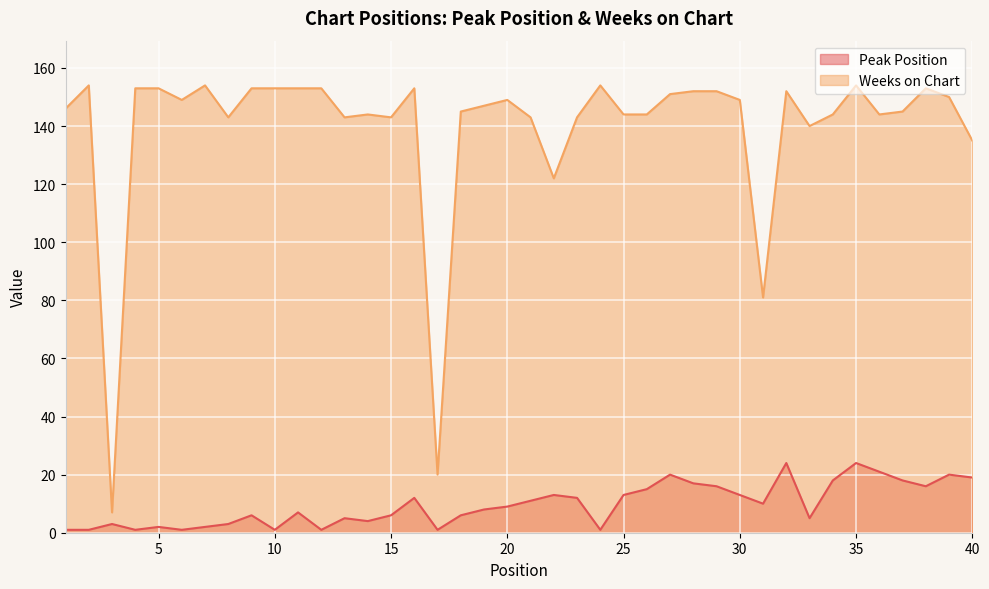

True or false: Peak Position has more than 0 interior local peaks.

True